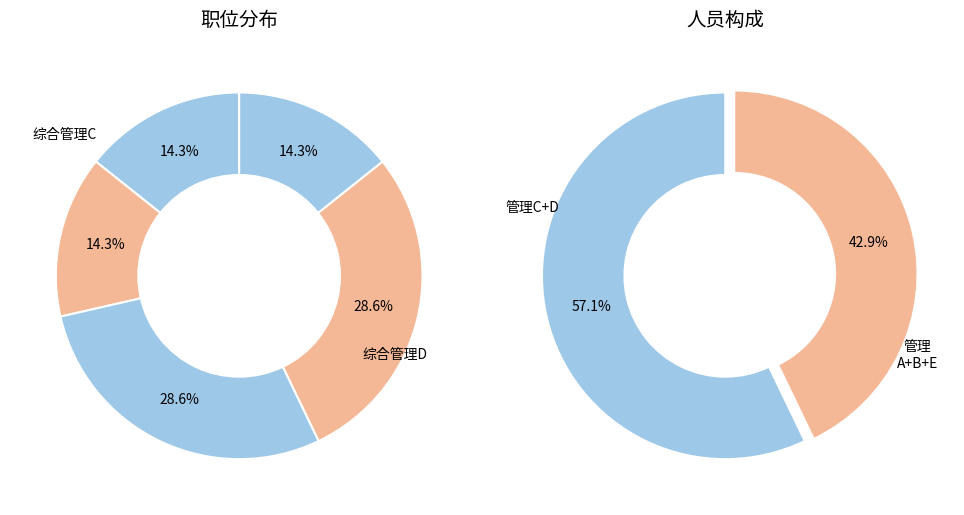

How many slices are in this pie chart?

5